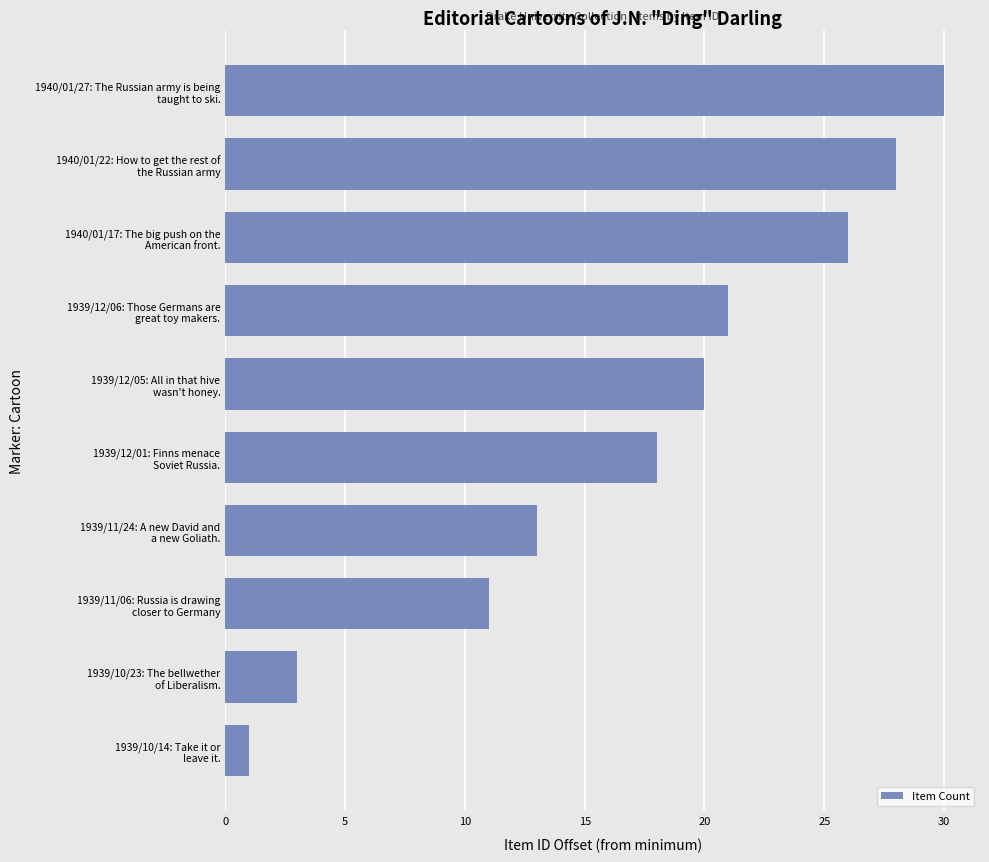

Rank the categories by value from highest to lowest.

1940/01/27: The Russian army is being
taught to ski., 1940/01/22: How to get the rest of
the Russian army, 1940/01/17: The big push on the
American front., 1939/12/06: Those Germans are
great toy makers., 1939/12/05: All in that hive
wasn't honey., 1939/12/01: Finns menace
Soviet Russia., 1939/11/24: A new David and
a new Goliath., 1939/11/06: Russia is drawing
closer to Germany, 1939/10/23: The bellwether
of Liberalism., 1939/10/14: Take it or
leave it.